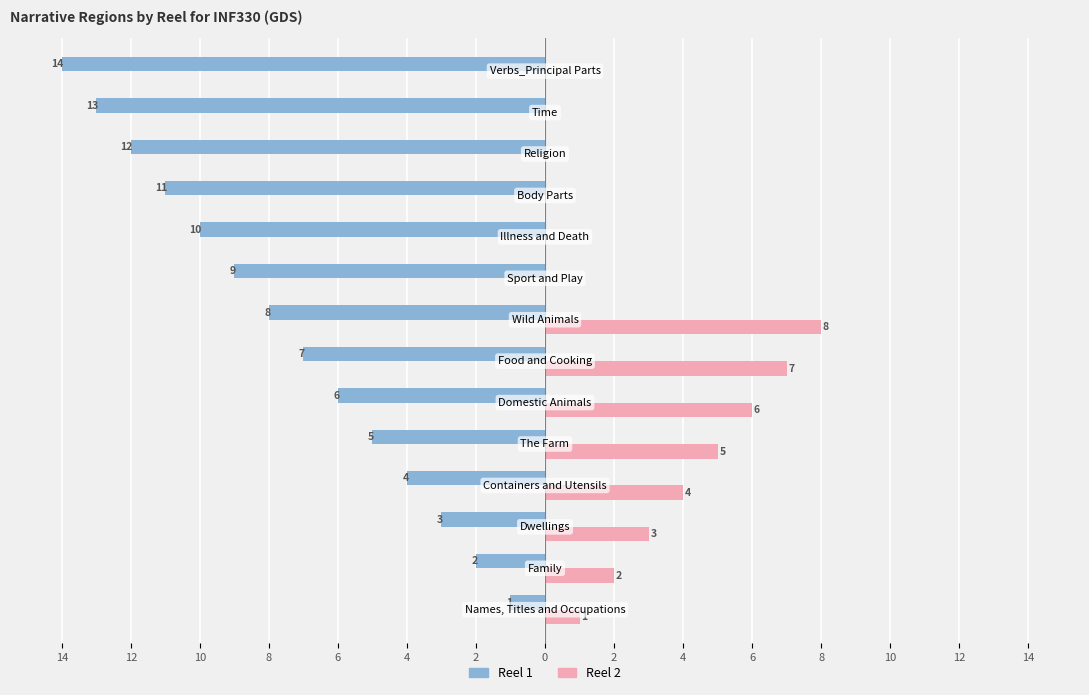

What are all the series names shown in the legend?

Reel 1, Reel 2